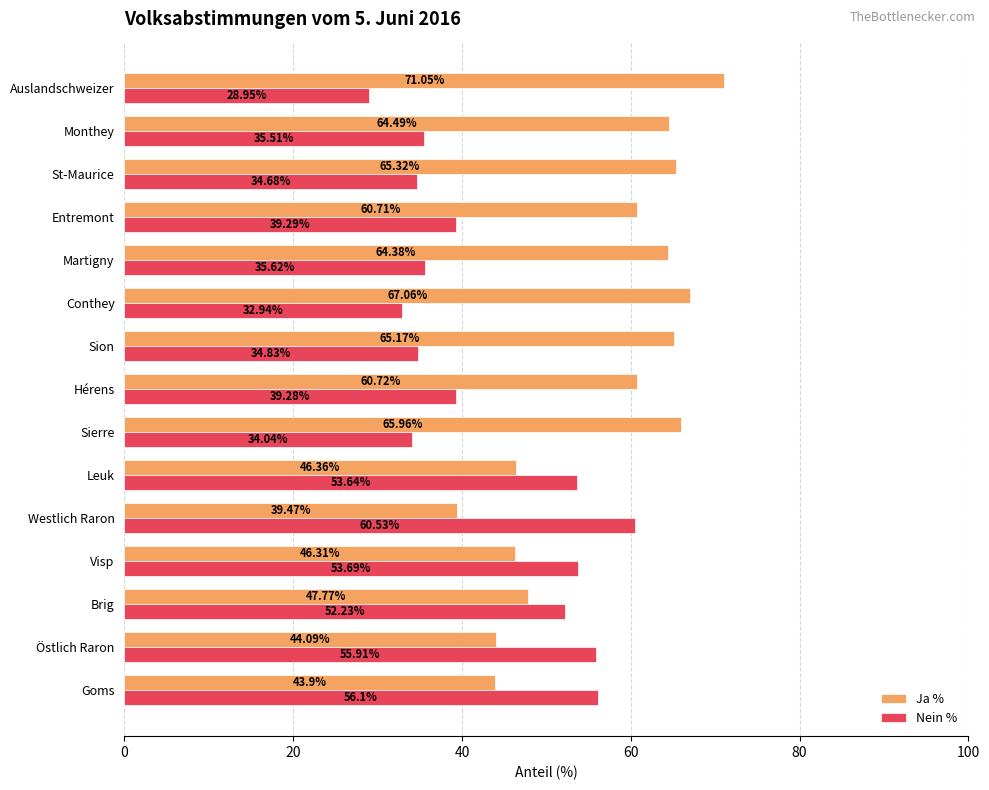

What is the total value across all series at Leuk?

100.0